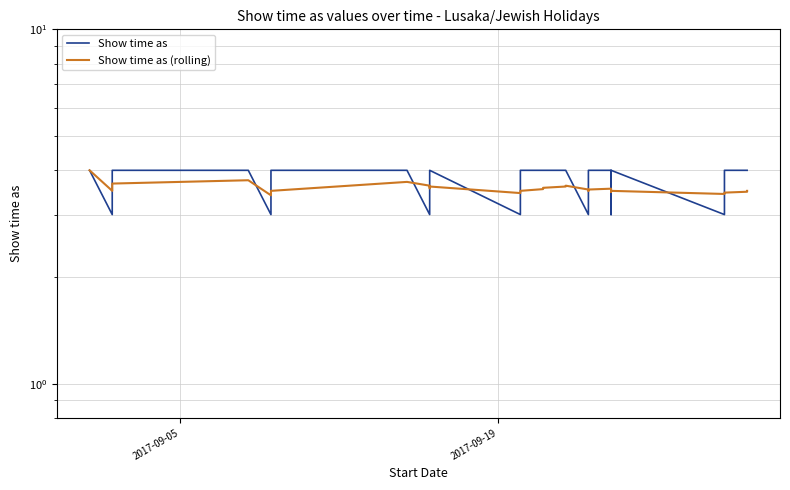

True or false: Show time as has a value of 7.1 at 24.

False